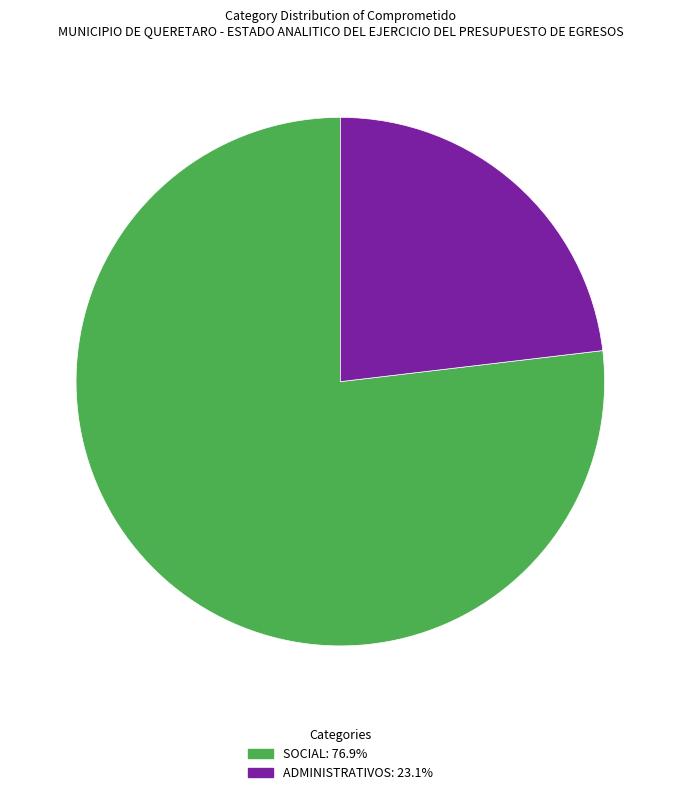

Does SOCIAL account for over 50% of the chart?

Yes